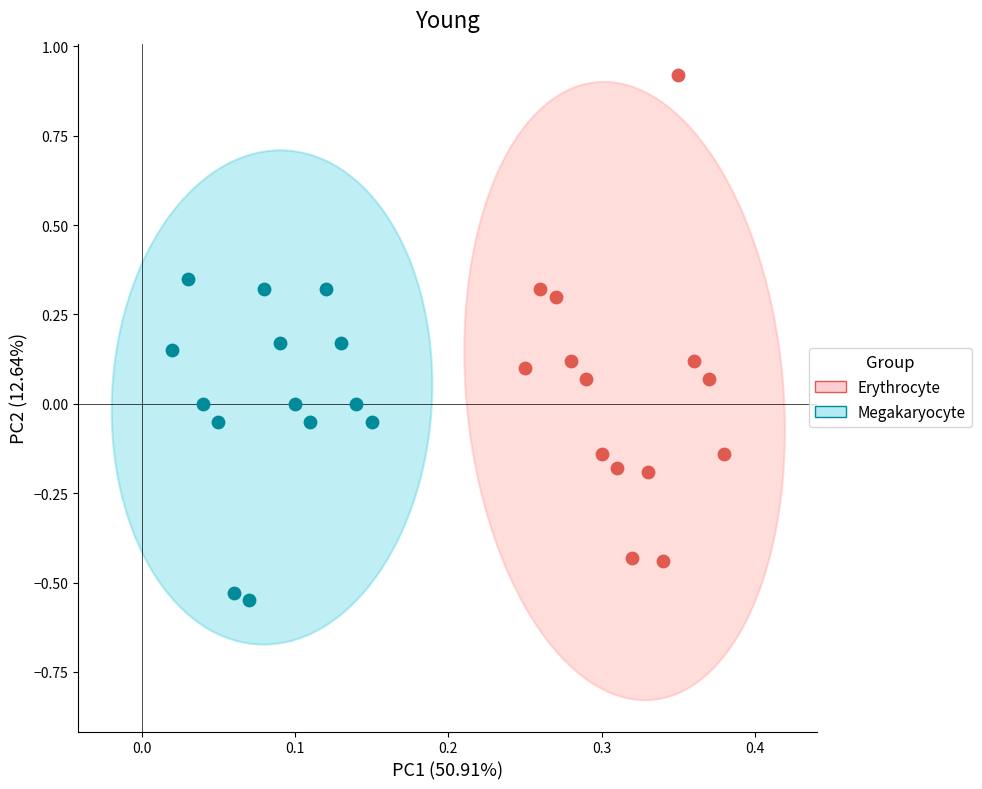

Which series has the widest spread of Y values?

Erythrocyte